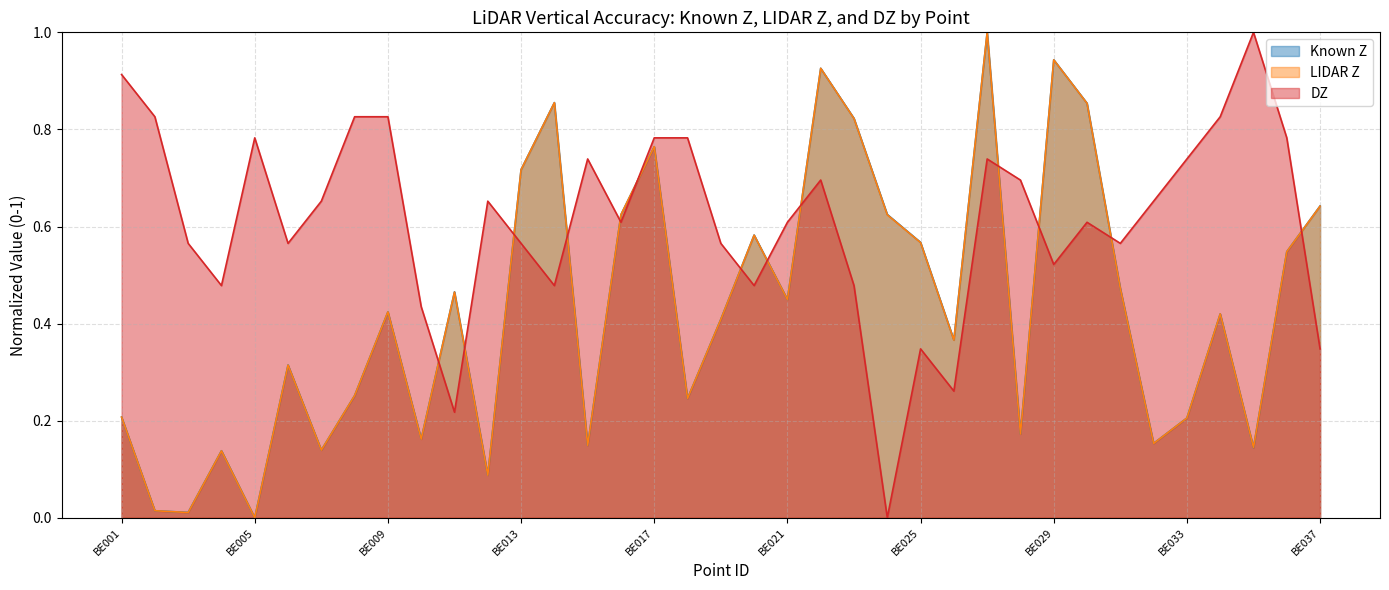

Which has a higher value, BE031 or BE008?

BE031